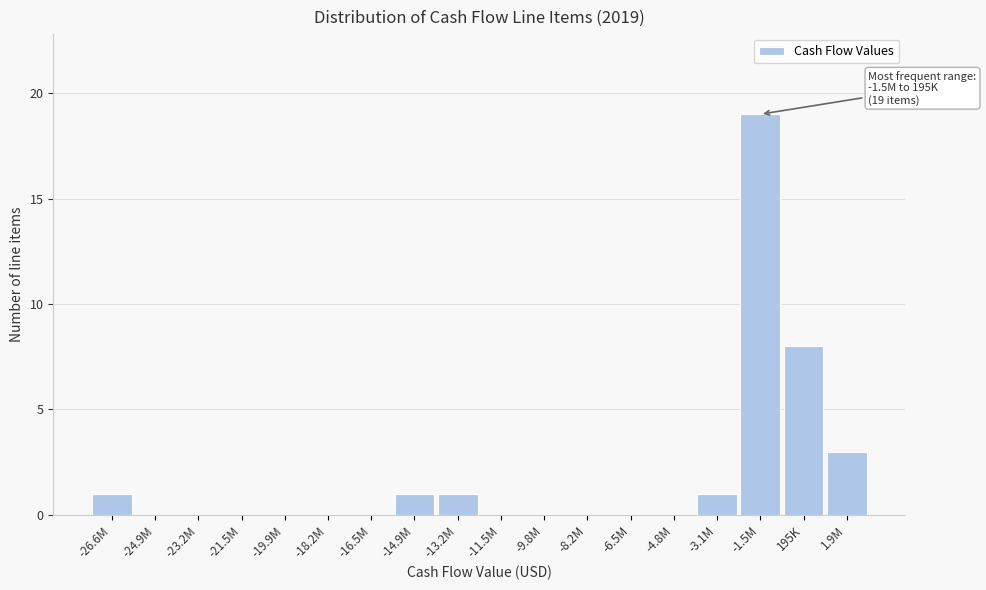

Reading right to left, extract all data points from this chart.

1.9M=3	195K=8	-1.5M=19	-3.1M=1	-4.8M=0	-6.5M=0	-8.2M=0	-9.8M=0	-11.5M=0	-13.2M=1	-14.9M=1	-16.5M=0	-18.2M=0	-19.9M=0	-21.5M=0	-23.2M=0	-24.9M=0	-26.6M=1